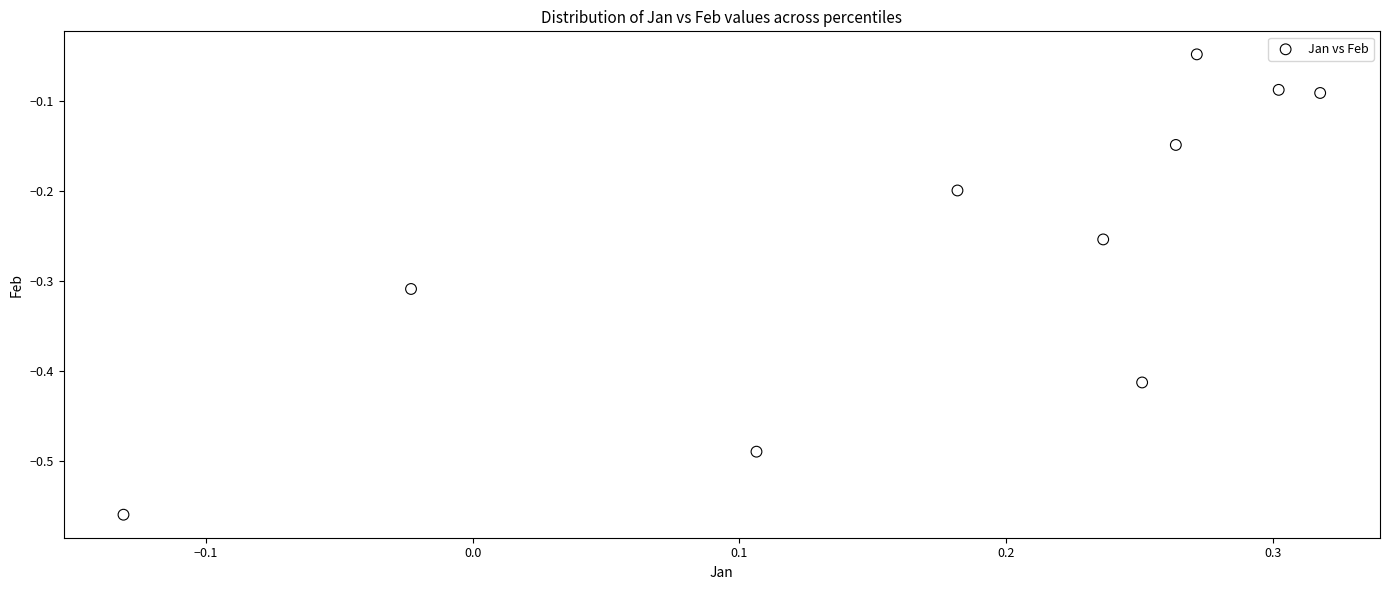

What is the range of Y values (max minus min)?

0.5